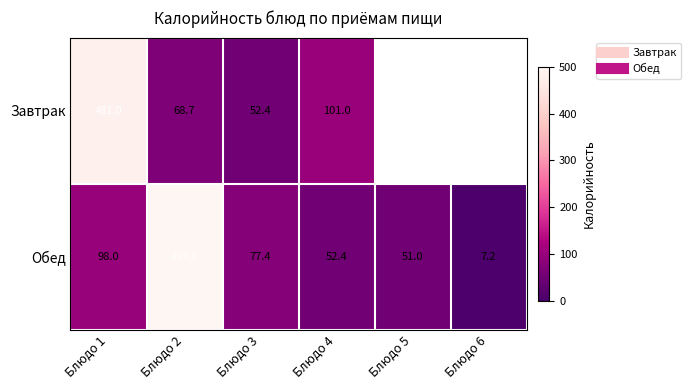

Rank the series at Блюдо 1 from highest to lowest value.

Завтрак, Обед